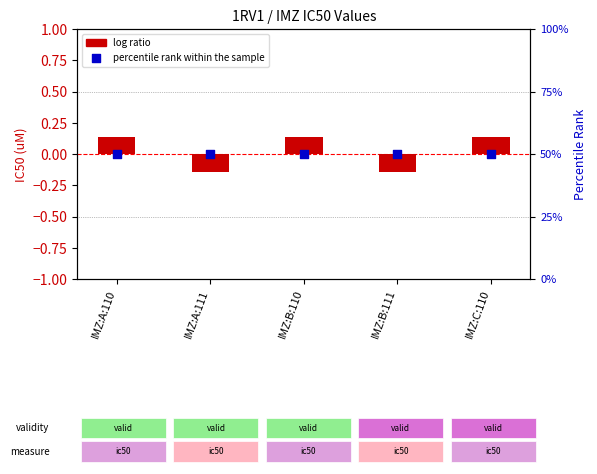

Which series has the largest Y range (max minus min)?

log ratio